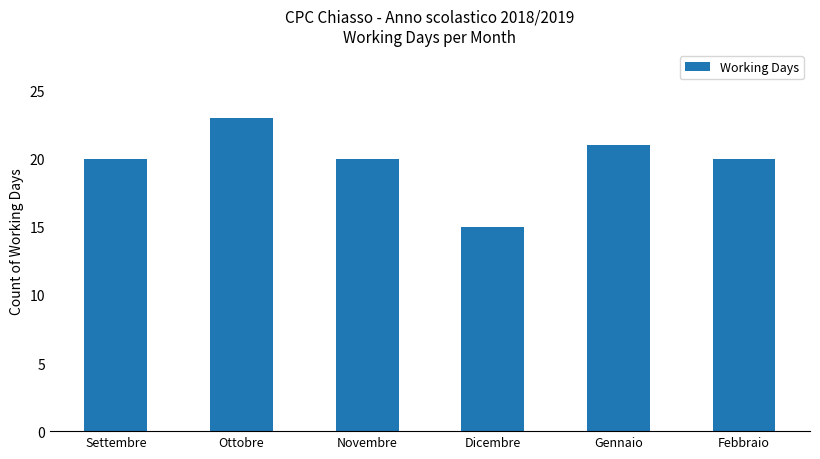

Does the chart contain any negative values?

No